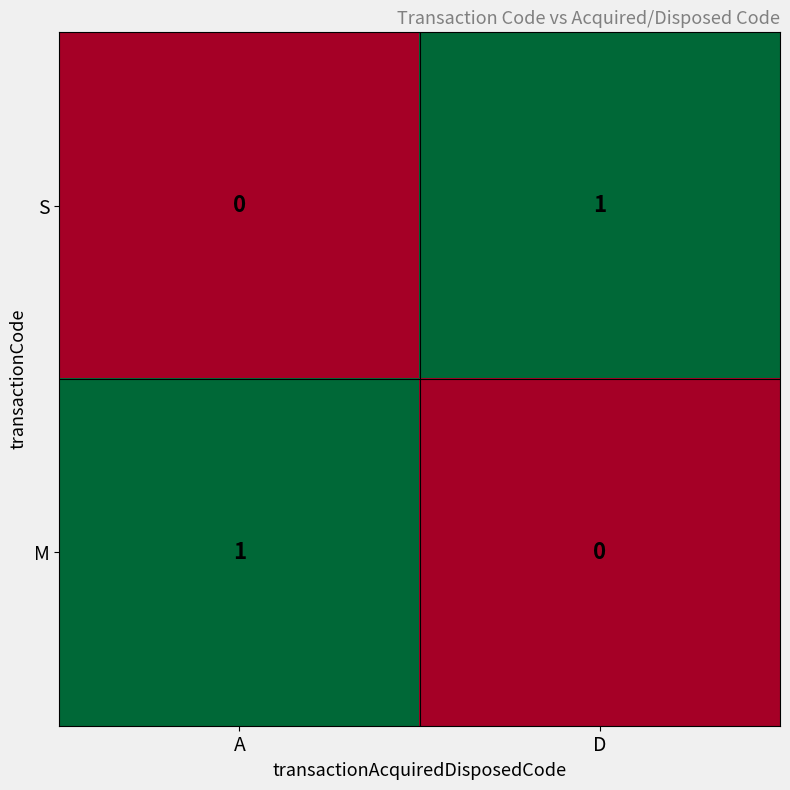

List the labels in order of S value, largest first.

D, A